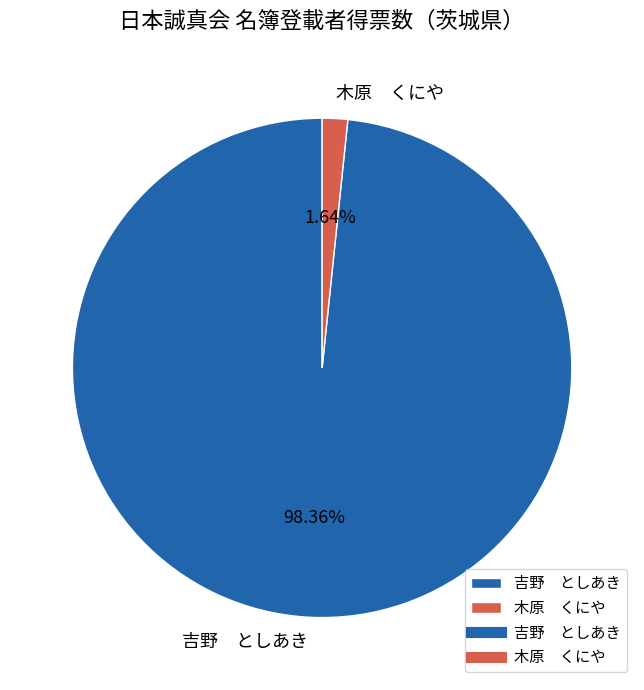

Does any single category account for the majority?

Yes